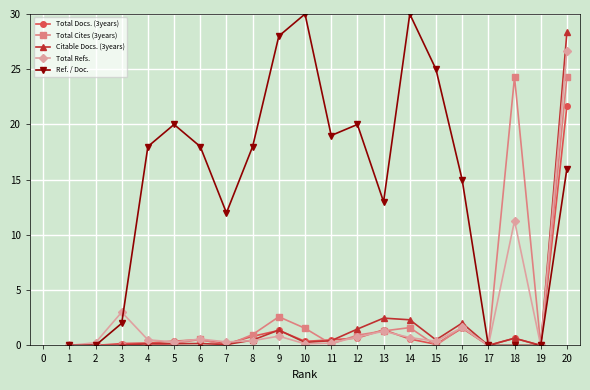

True or false: Total Refs. has more than 2 points higher than both neighbors.

True